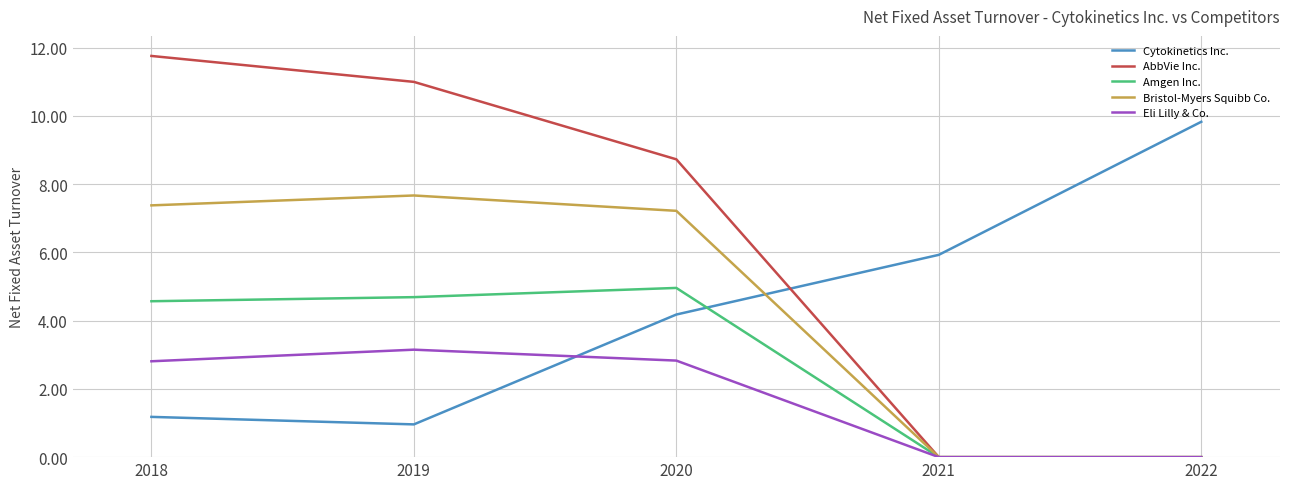

What is the difference between the second highest and minimum values in the Cytokinetics Inc. series?

5.0